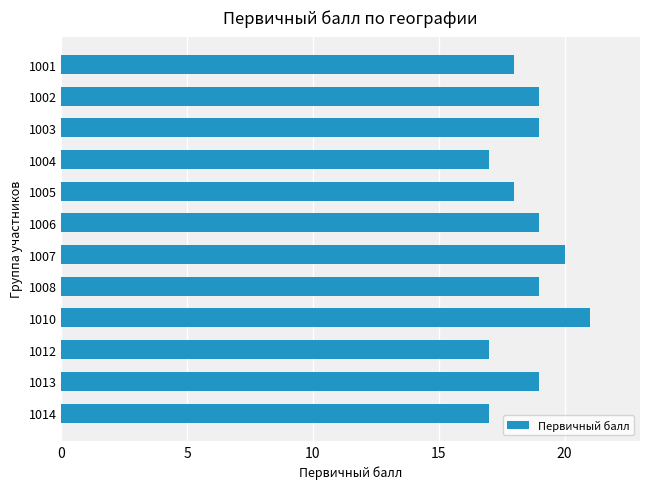

Read the value at 1007.

20